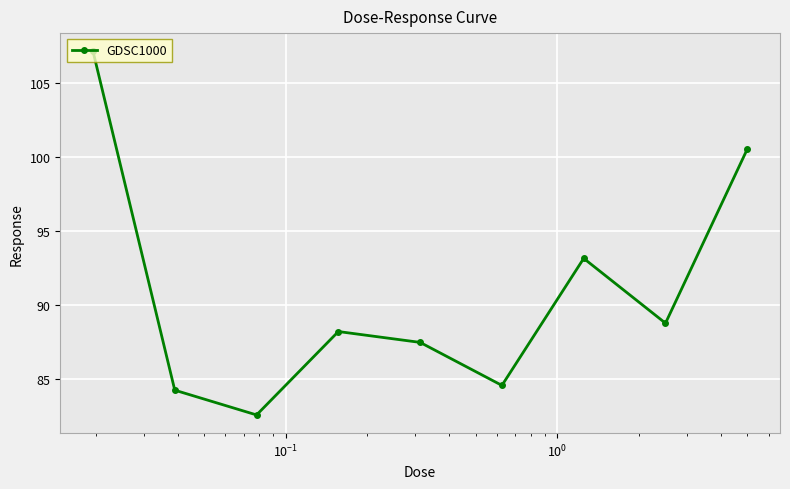

What is the difference between the second highest and minimum values?

18.0